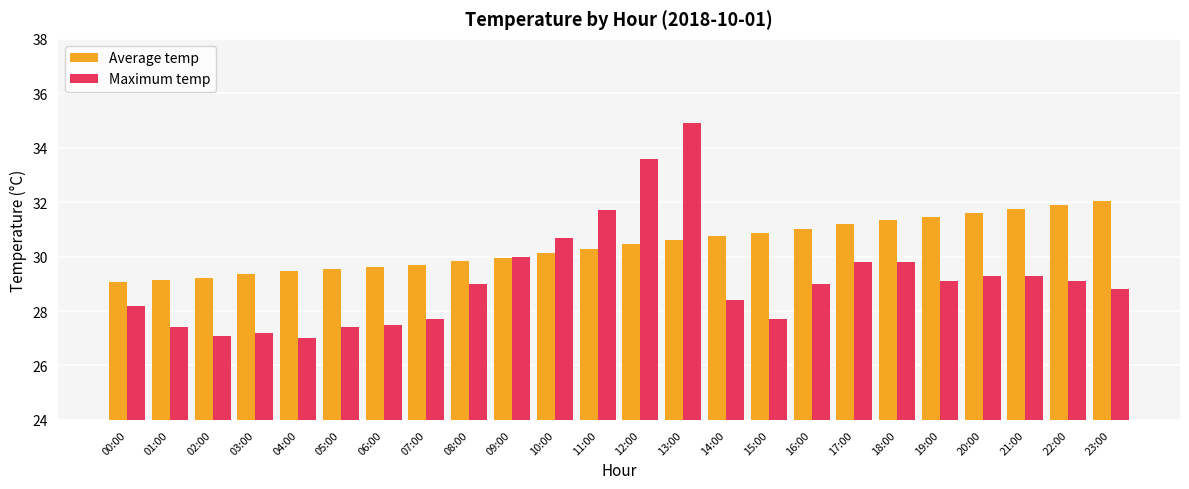

The Average temp series shows 43.6 at 03:00. True or false?

False